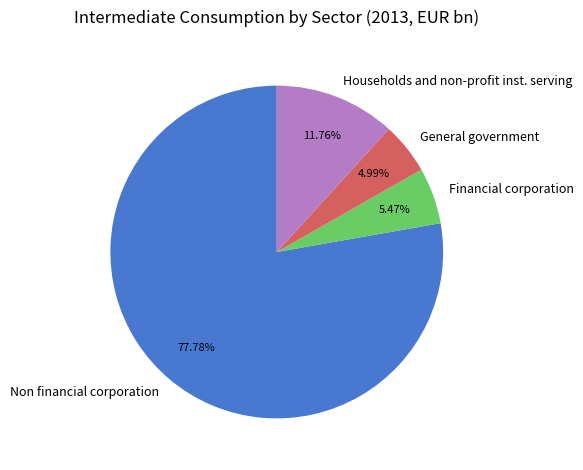

To the nearest percent, what percentage of the pie is General government?

5%